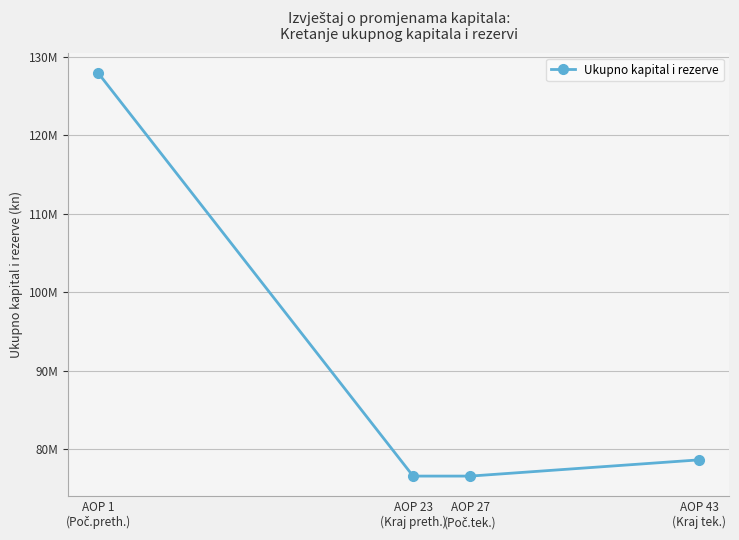

What is the label of the 2nd point from the left?

AOP 23
(Kraj preth.)